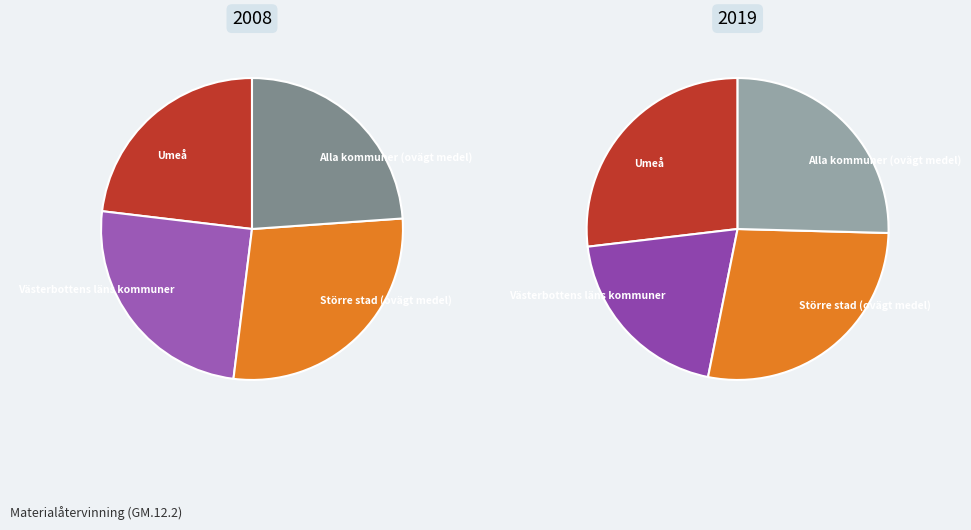

To the nearest percent, what is the average slice percentage?

25%